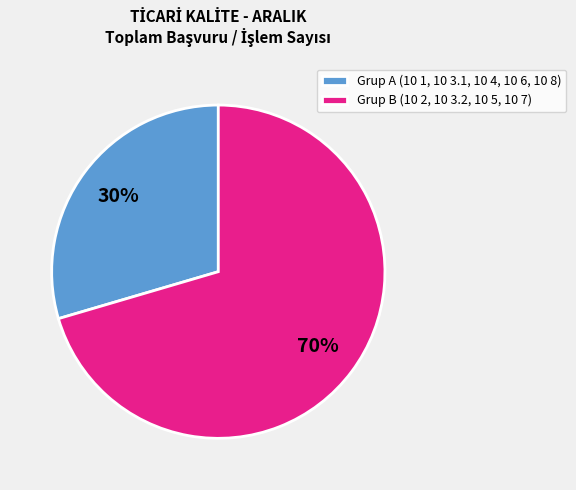

To the nearest percent, what portion does Grup A (10 1, 10 3.1, 10 4, 10 6, 10 8) represent?

30%